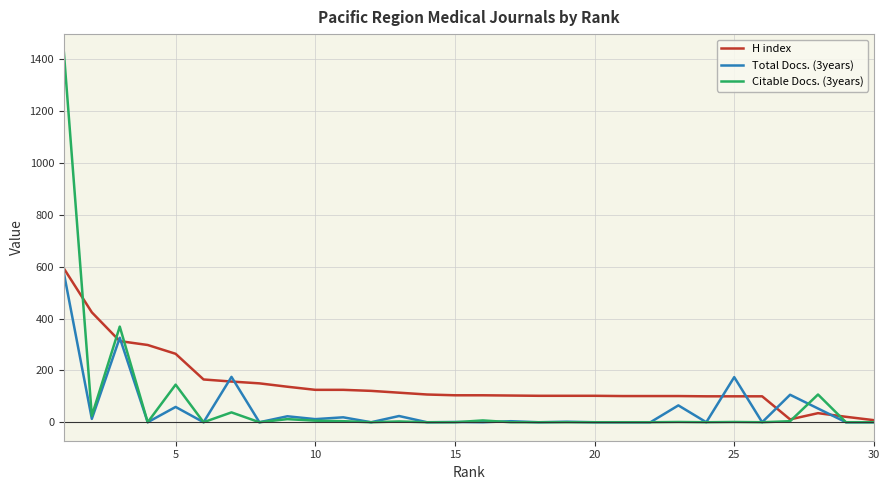

List the series in order of their peak value, highest first.

Citable Docs. (3years), H index, Total Docs. (3years)